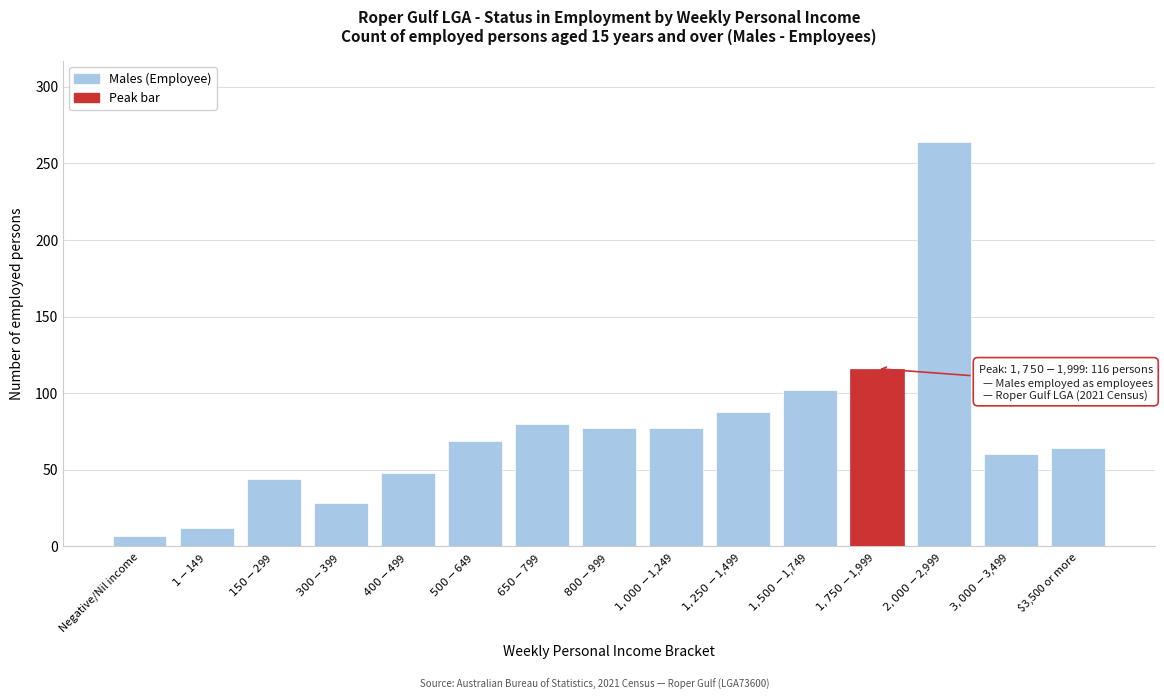

Reading left to right, extract all data points from this chart.

7	12	44	28	48	69	80	77	77	88	102	116	264	60	64